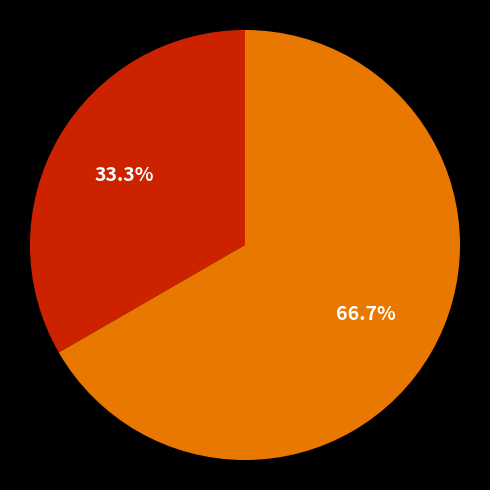

How many segments does this pie chart have?

2